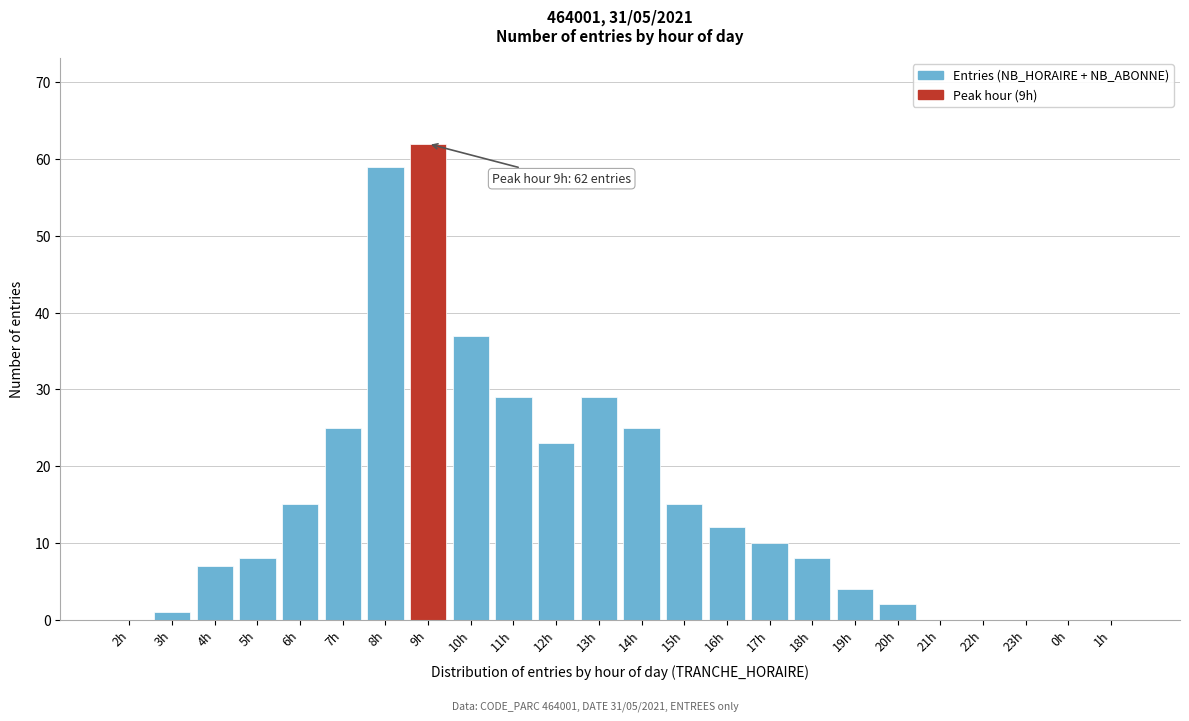

Reading left to right, what are all the values shown in this chart?

2h=0	3h=1	4h=7	5h=8	6h=15	7h=25	8h=59	9h=62	10h=37	11h=29	12h=23	13h=29	14h=25	15h=15	16h=12	17h=10	18h=8	19h=4	20h=2	21h=0	22h=0	23h=0	0h=0	1h=0